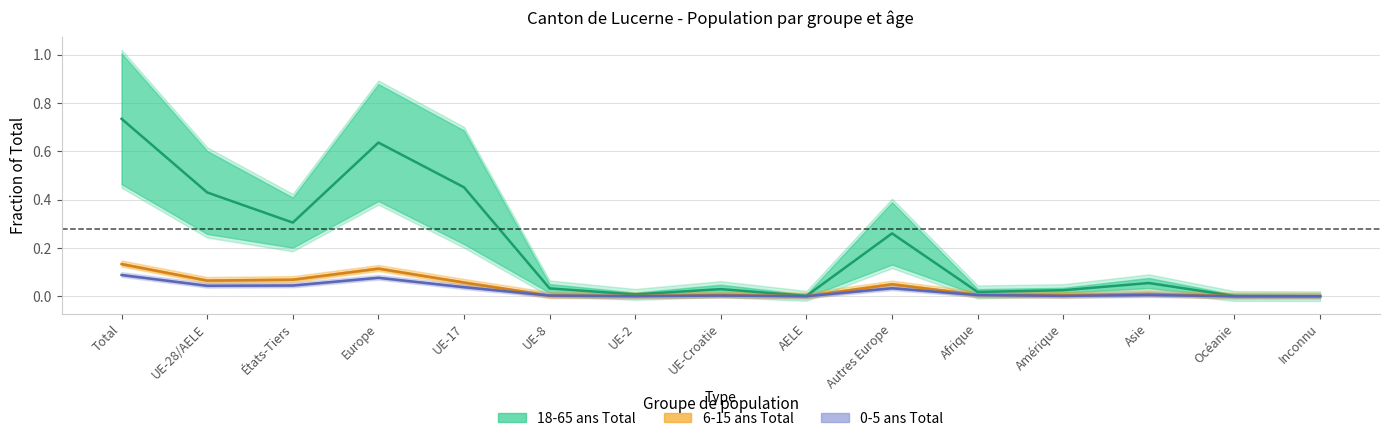

Which series has the largest total across all categories?

18-65 ans Total